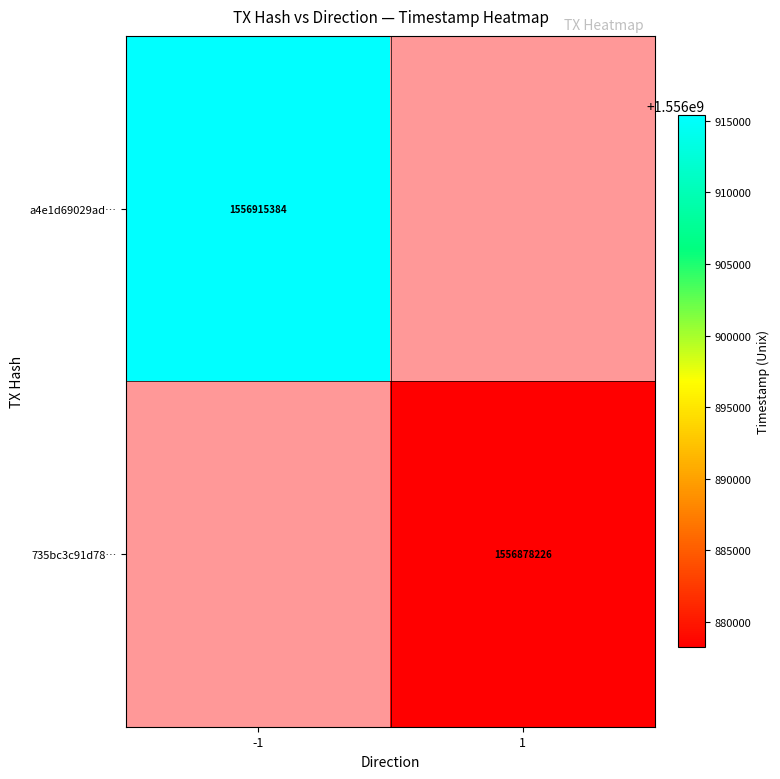

The value of 735bc3c91d78… at 1 is 1556878226. True or false?

True